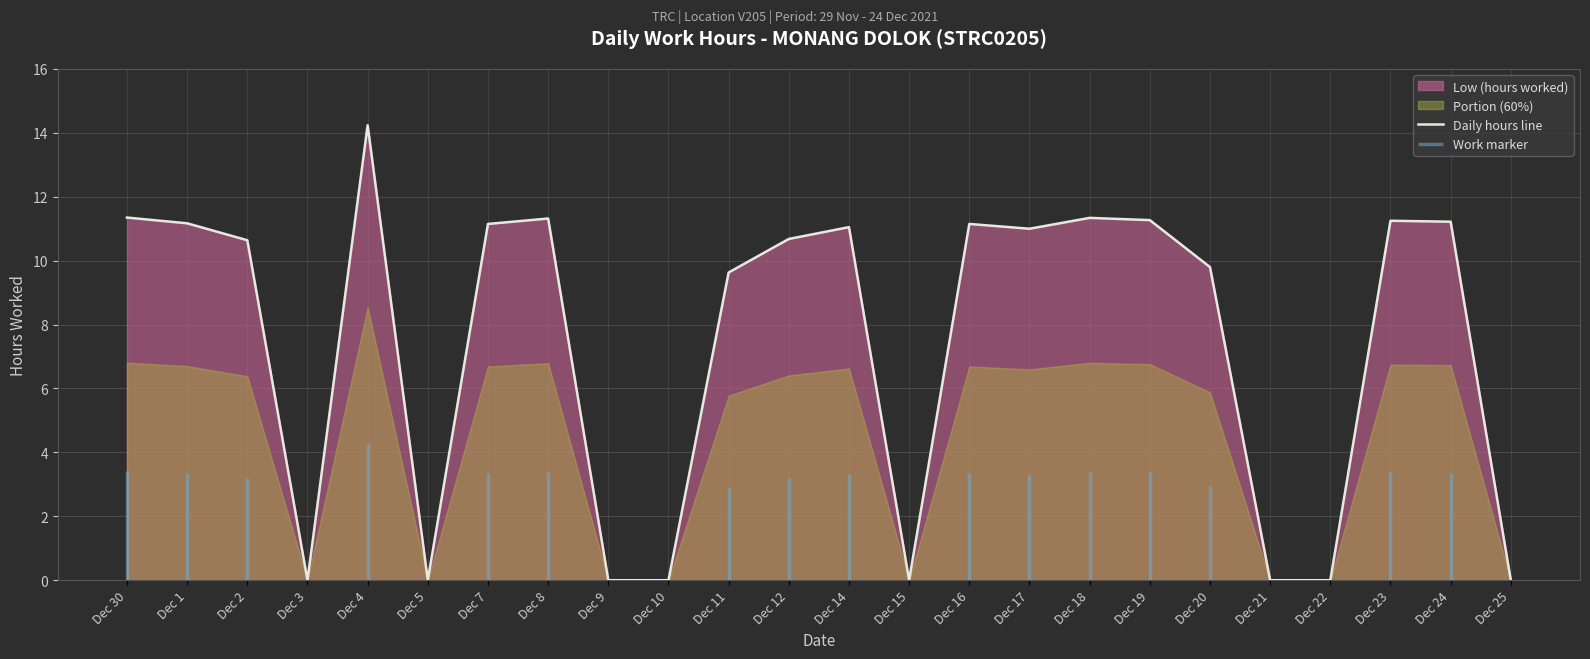

The chart shows a value of -9.0 at Dec 22. True or false?

False